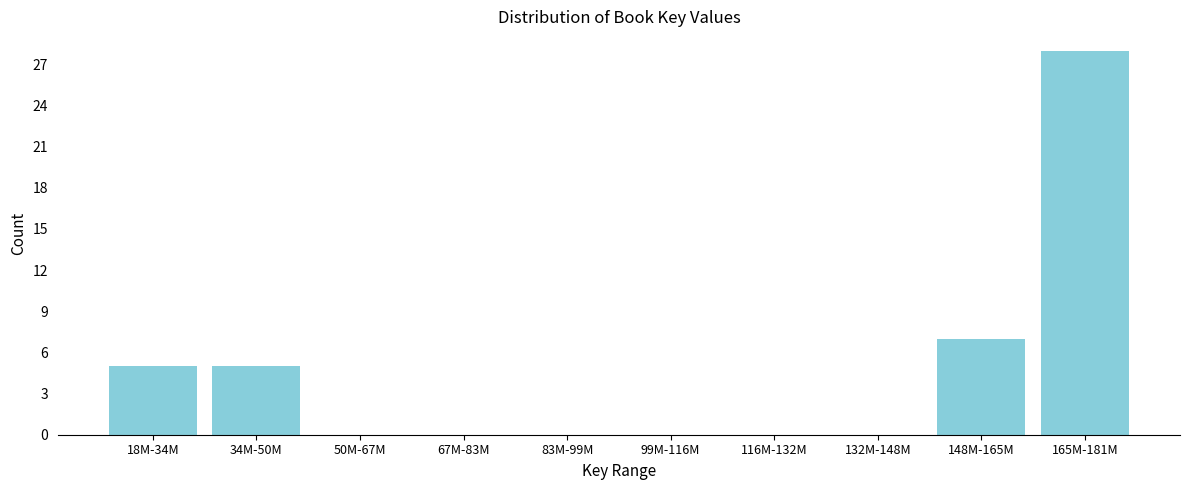

Reading left to right, extract all data points from this chart.

18M-34M=5	34M-50M=5	50M-67M=0	67M-83M=0	83M-99M=0	99M-116M=0	116M-132M=0	132M-148M=0	148M-165M=7	165M-181M=28